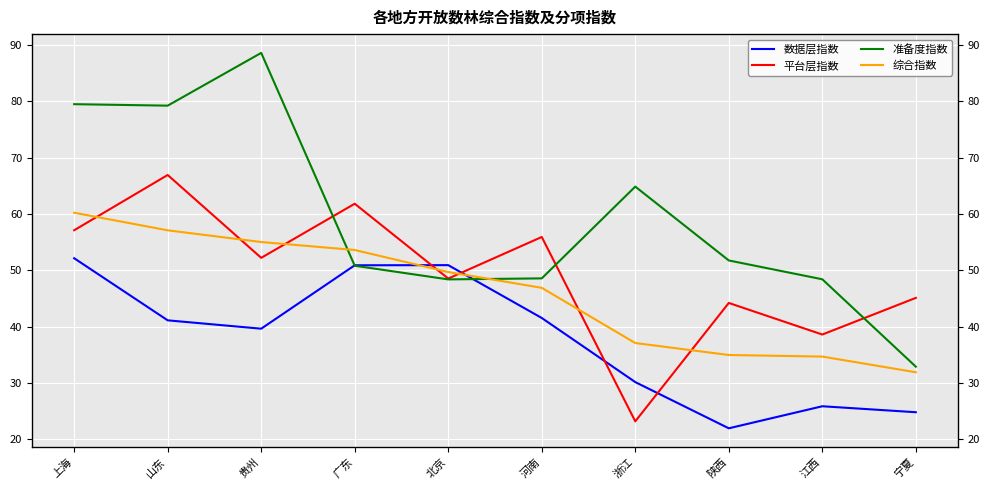

Is this an area chart (filled region under the line)?

No